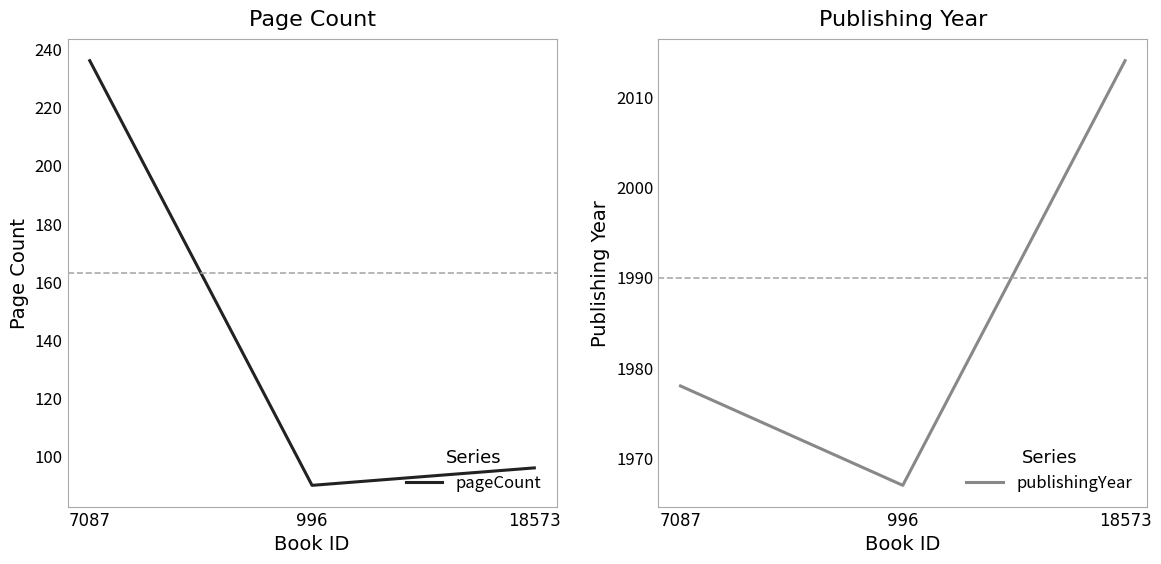

What is the total value across all series at 7087?

2214